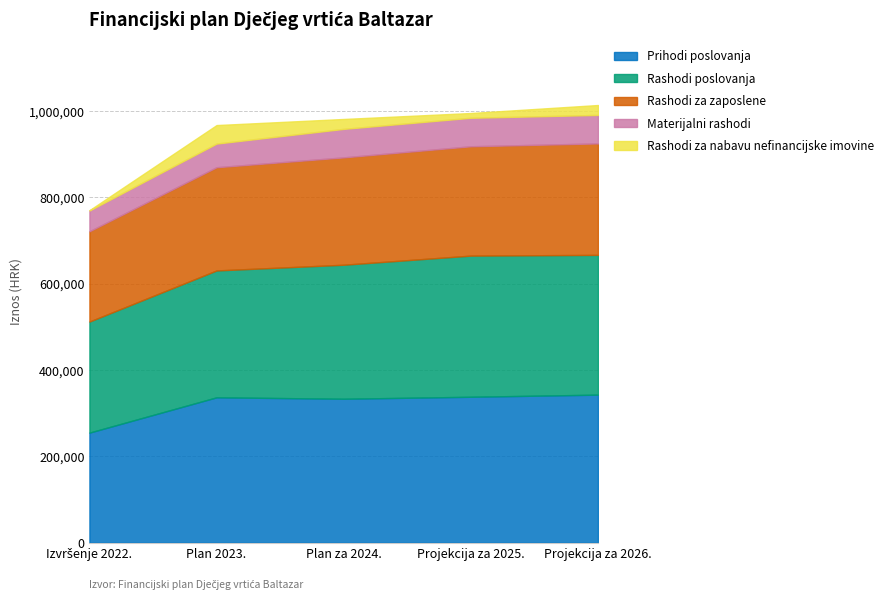

At which category does Rashodi za nabavu nefinancijske imovine reach its first local valley?

Projekcija za 2025.